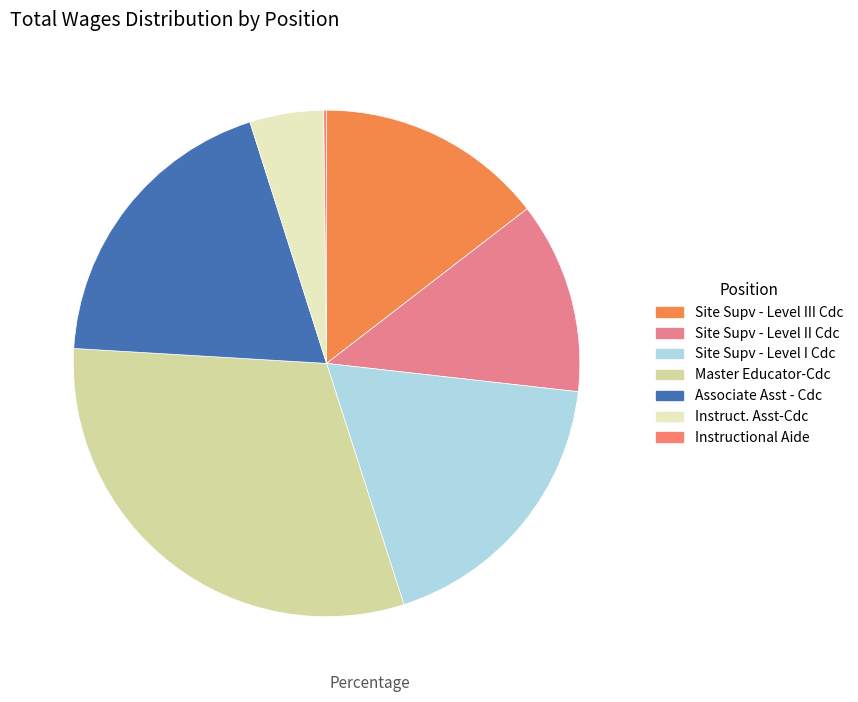

Between Site Supv - Level III Cdc and Site Supv - Level II Cdc, which is larger?

Site Supv - Level III Cdc